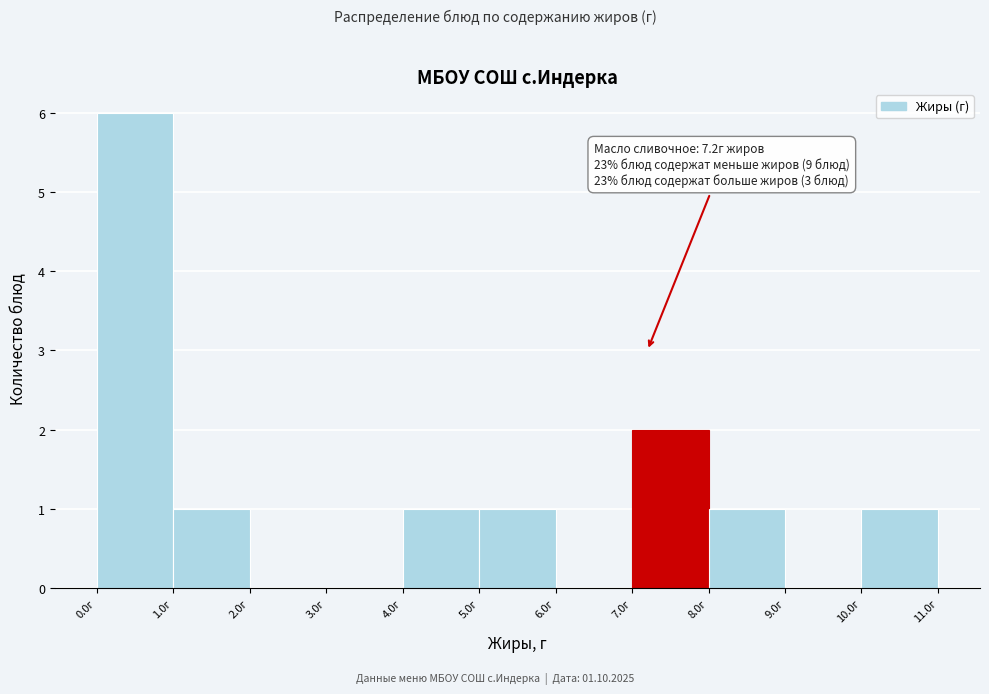

Over which range of the x-axis is the bar tallest?

0 to 1